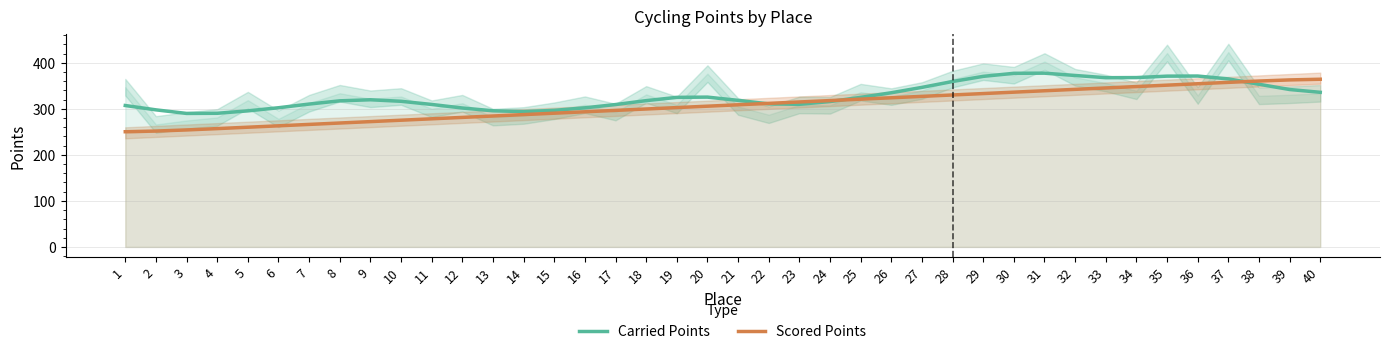

What is the difference between the Scored Points values at 7 and 30?

70.0